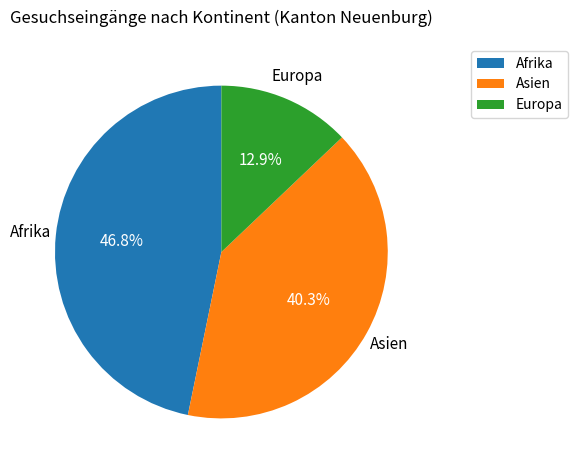

Does any single category account for the majority?

No